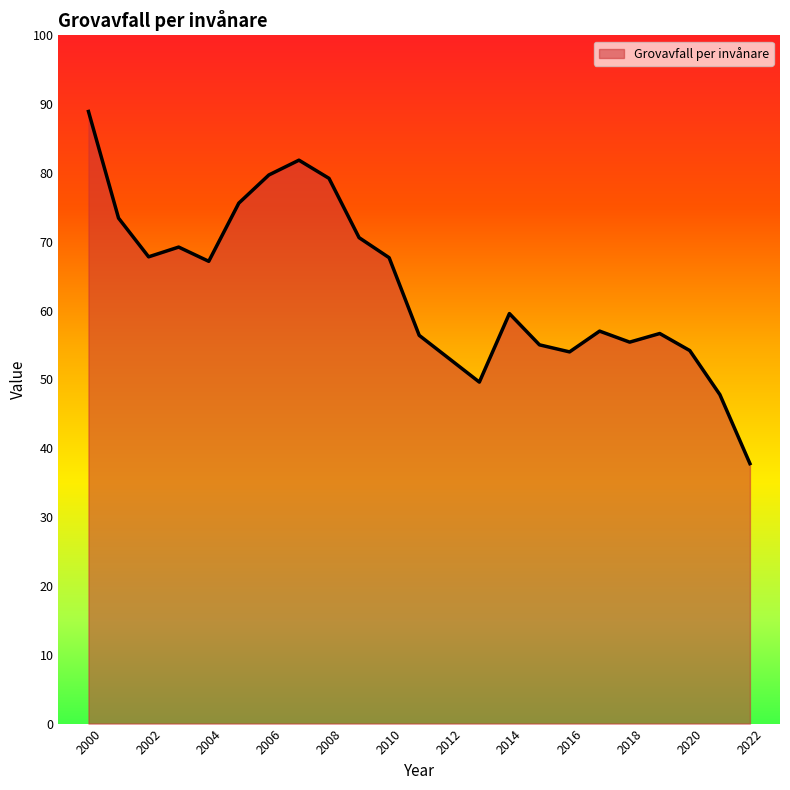

What is the greatest value displayed?

88.9